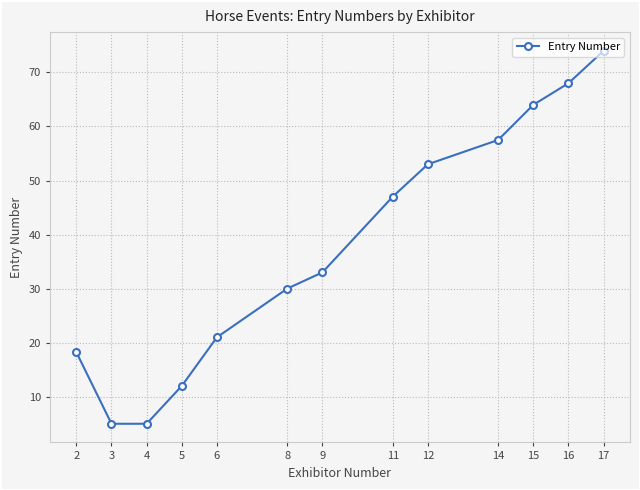

The chart shows a value of 18.3 at 8. True or false?

False